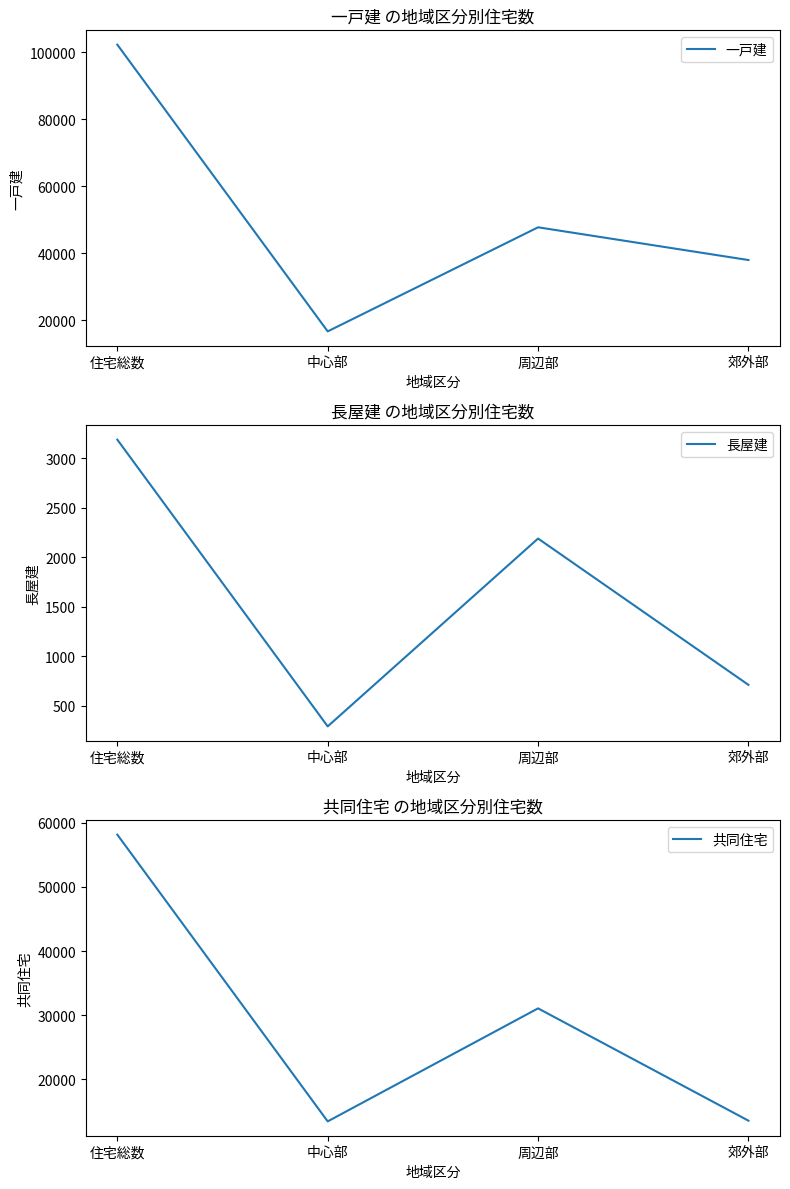

What is the difference between the maximum and second lowest values in the 一戸建 series?

64330